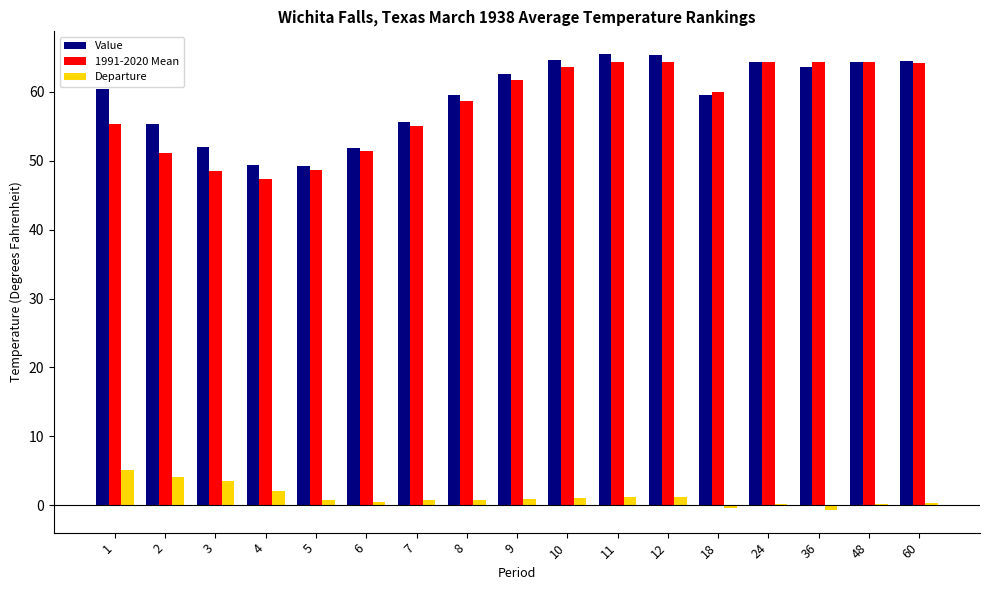

True or false: Value has a value of 51.9 at 6.

True